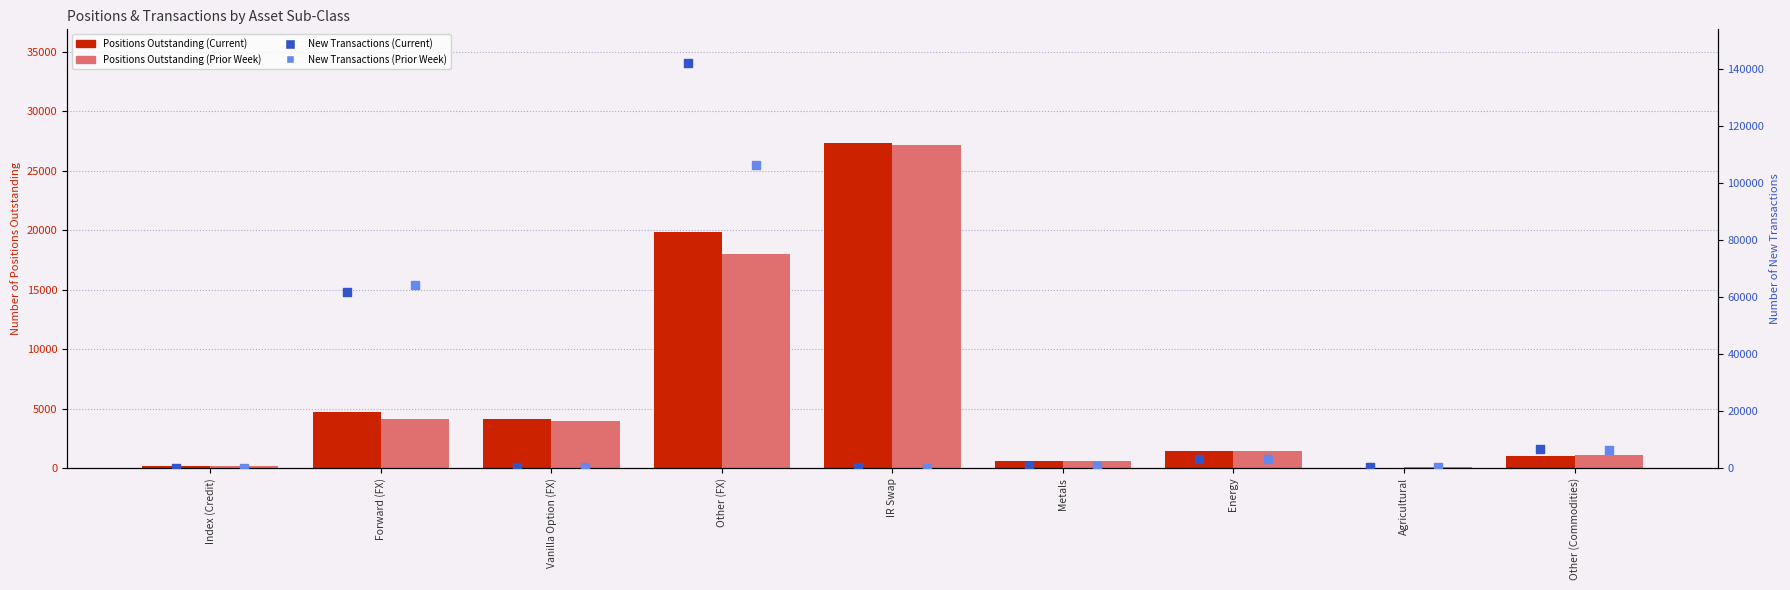

Which series has the largest total across all categories?

Number of New Transactions (Current)